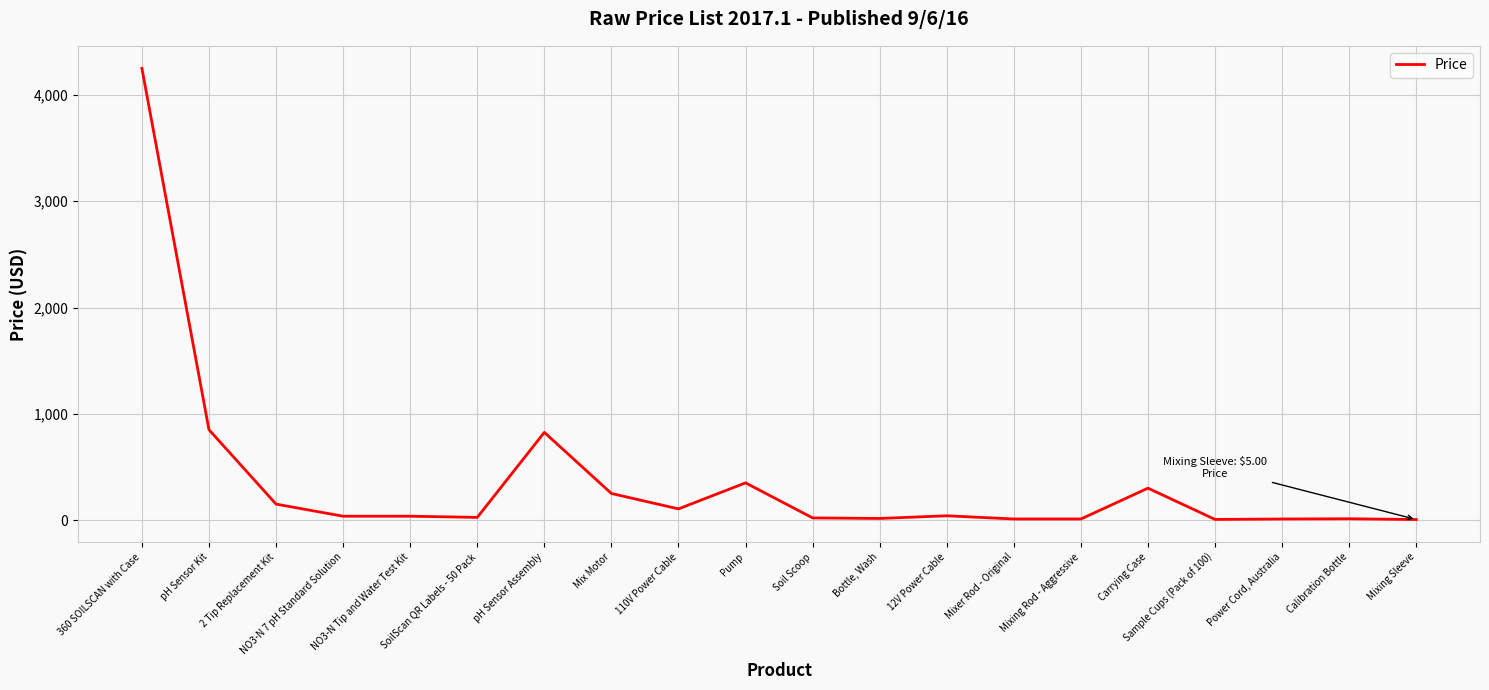

True or false: the data shows 300.0 at Carrying Case.

True